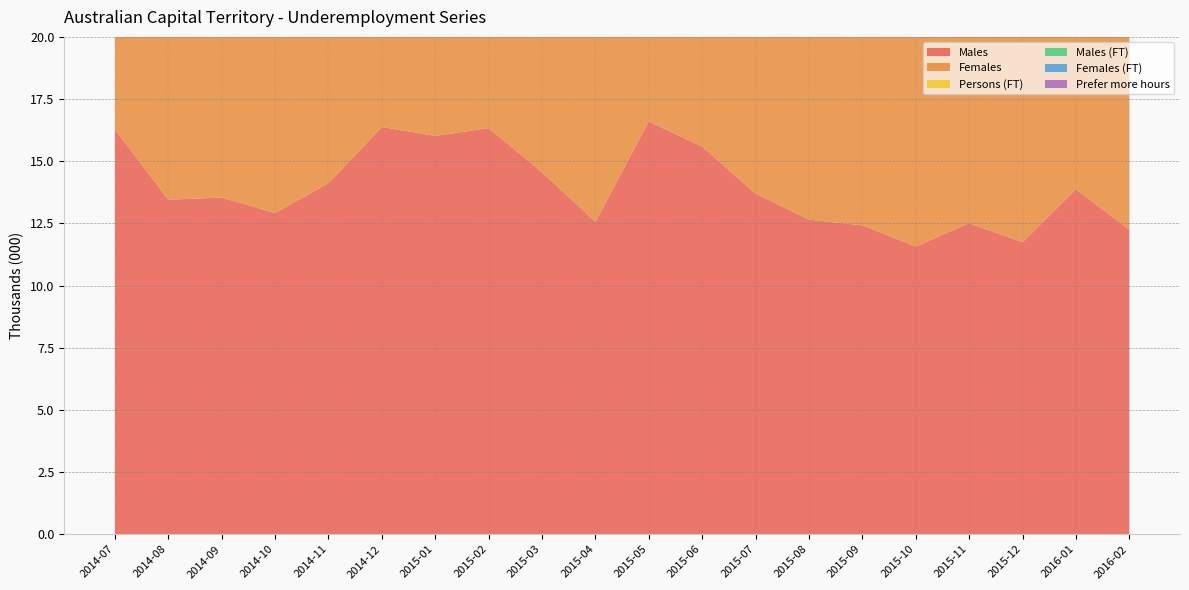

Reading left to right, extract all data points from this chart.

Males: 2014-07=16.3	2014-08=13.5	2014-09=13.5	2014-10=12.9	2014-11=14.1	2014-12=16.4	2015-01=16.0	2015-02=16.3	2015-03=14.6	2015-04=12.6	2015-05=16.6	2015-06=15.6	2015-07=13.7	2015-08=12.7	2015-09=12.4	2015-10=11.6	2015-11=12.5	2015-12=11.7	2016-01=13.9	2016-02=12.2
Females: 2014-07=10.1	2014-08=11.7	2014-09=12.0	2014-10=12.0	2014-11=12.4	2014-12=14.1	2015-01=13.3	2015-02=11.4	2015-03=11.2	2015-04=10.7	2015-05=9.3	2015-06=10.2	2015-07=9.7	2015-08=10.3	2015-09=9.8	2015-10=9.6	2015-11=9.0	2015-12=13.6	2016-01=12.7	2016-02=10.6
Persons (FT): 2014-07=11.0	2014-08=10.3	2014-09=11.3	2014-10=10.6	2014-11=11.4	2014-12=11.2	2015-01=15.1	2015-02=12.4	2015-03=10.1	2015-04=7.5	2015-05=12.1	2015-06=8.6	2015-07=8.5	2015-08=8.4	2015-09=7.8	2015-10=7.1	2015-11=6.9	2015-12=7.9	2016-01=9.5	2016-02=10.0
Males (FT): 2014-07=7.9	2014-08=7.1	2014-09=8.0	2014-10=7.5	2014-11=8.5	2014-12=8.0	2015-01=11.2	2015-02=8.6	2015-03=7.8	2015-04=5.3	2015-05=9.7	2015-06=7.2	2015-07=6.4	2015-08=6.3	2015-09=6.0	2015-10=5.0	2015-11=5.7	2015-12=5.6	2016-01=6.6	2016-02=6.8
Females (FT): 2014-07=3.1	2014-08=3.2	2014-09=3.2	2014-10=3.1	2014-11=2.9	2014-12=3.1	2015-01=4.0	2015-02=3.8	2015-03=2.3	2015-04=2.2	2015-05=2.4	2015-06=1.4	2015-07=2.1	2015-08=2.1	2015-09=1.8	2015-10=2.1	2015-11=1.2	2015-12=2.3	2016-01=2.9	2016-02=3.2
Prefer more hours: 2014-07=0.6	2014-08=0.9	2014-09=1.6	2014-10=1.0	2014-11=1.4	2014-12=0.7	2015-01=0.7	2015-02=1.3	2015-03=0.7	2015-04=0.4	2015-05=0.7	2015-06=0.9	2015-07=1.4	2015-08=1.5	2015-09=1.2	2015-10=0.5	2015-11=0.2	2015-12=0.8	2016-01=0.9	2016-02=0.9